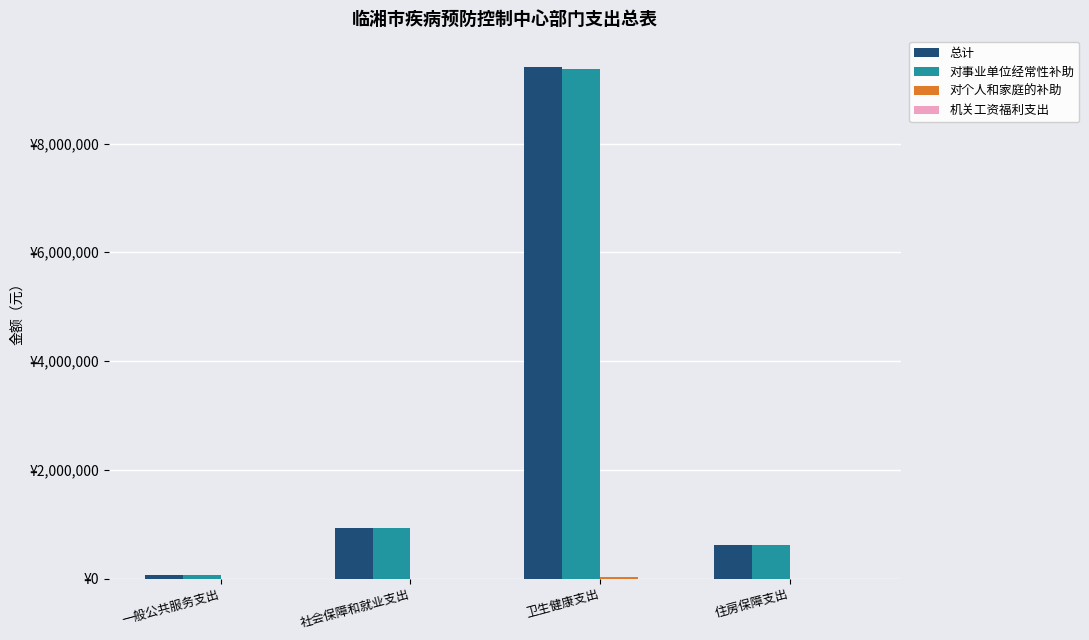

Are the bars grouped side by side (vs. stacked)?

Yes